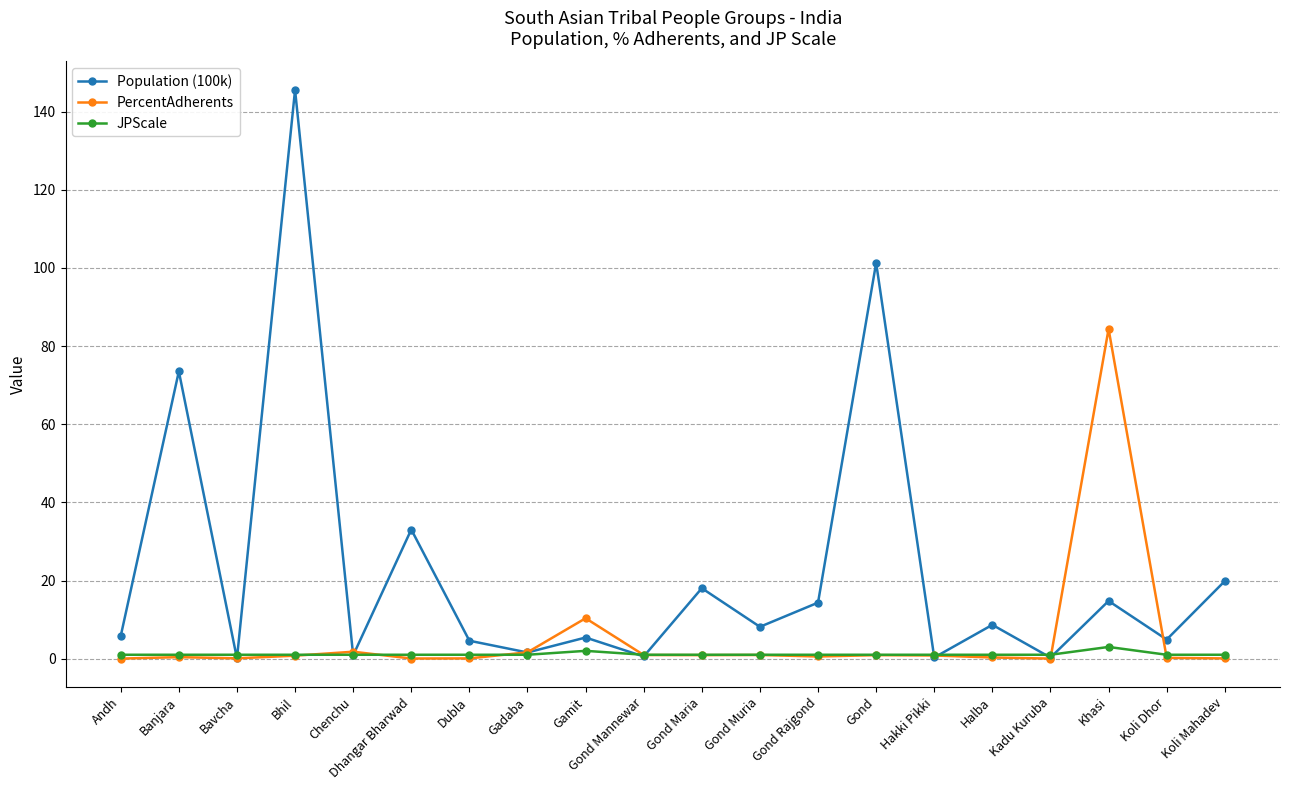

True or false: Population (100k) has a value of 8.2 at Gond Muria.

True